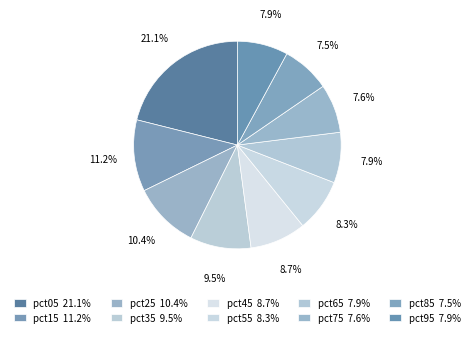

Rank the categories by value from highest to lowest.

pct05, pct15, pct25, pct35, pct45, pct55, pct95, pct65, pct75, pct85